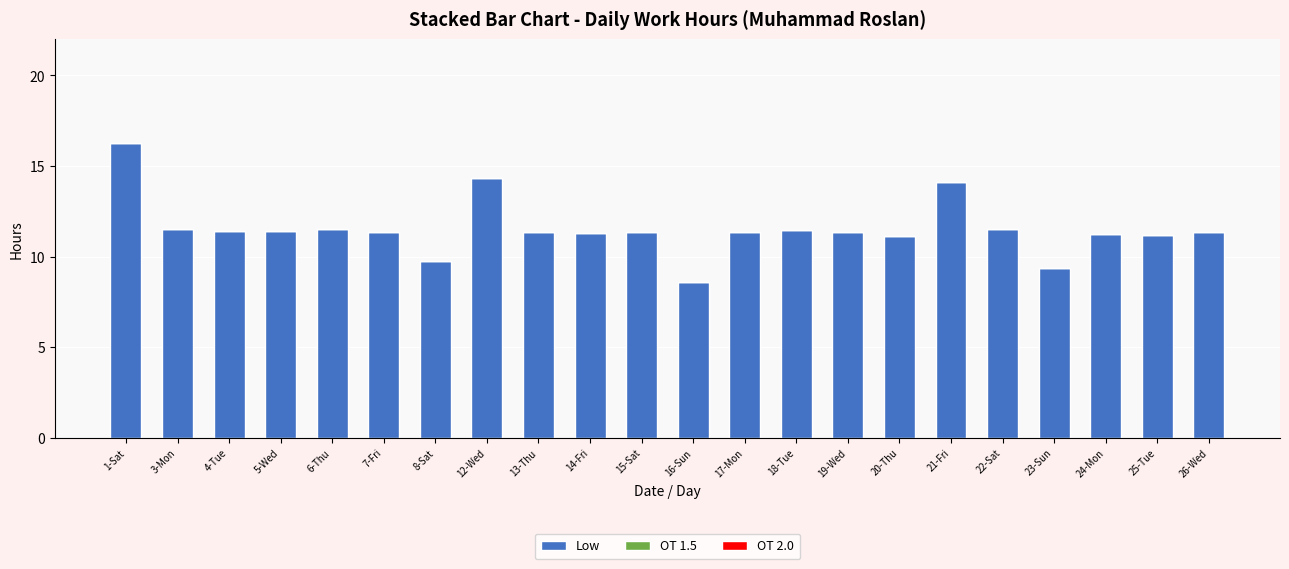

At which category does the chart reach its minimum across all series?

16-Sun